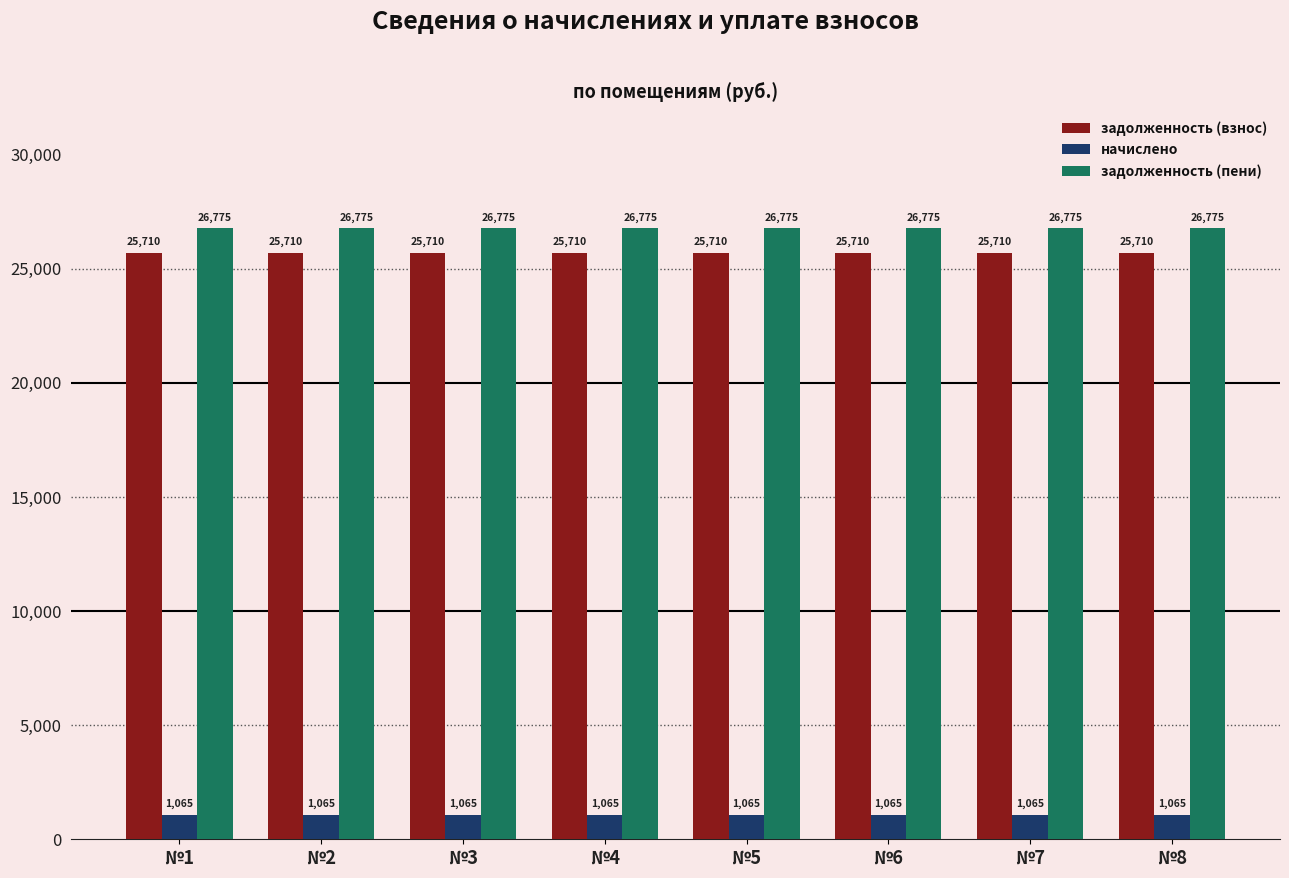

What is the maximum value for задолженность (пени)?

26774.7